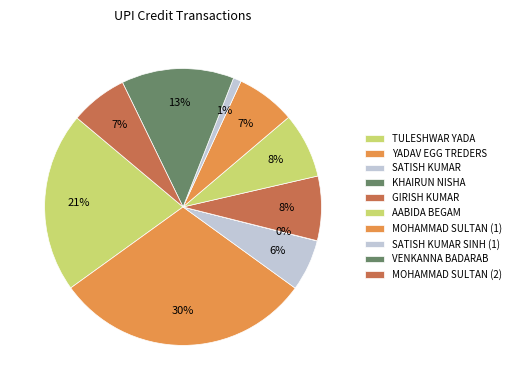

What is the ratio of the value at MOHAMMAD SULTAN (1) to the value at SATISH KUMAR SINH (1)?

7.4